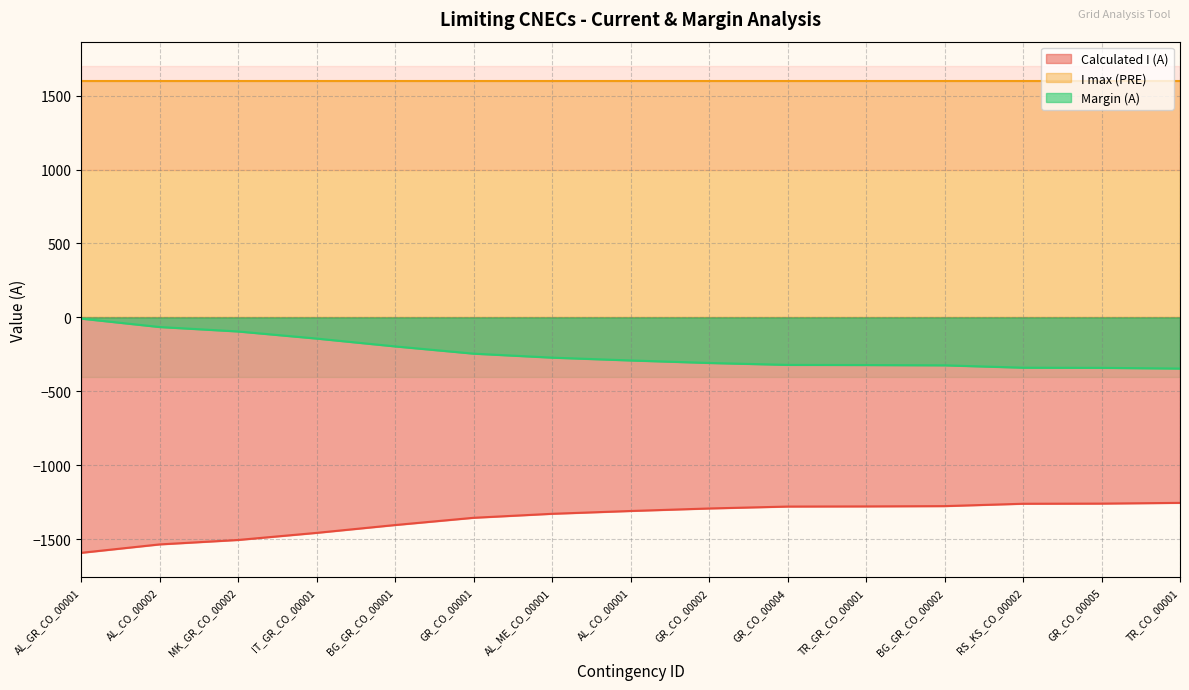

Rank the series at TR_GR_CO_00001 from lowest to highest value.

Calculated I (A), Margin (A), I max (PRE)